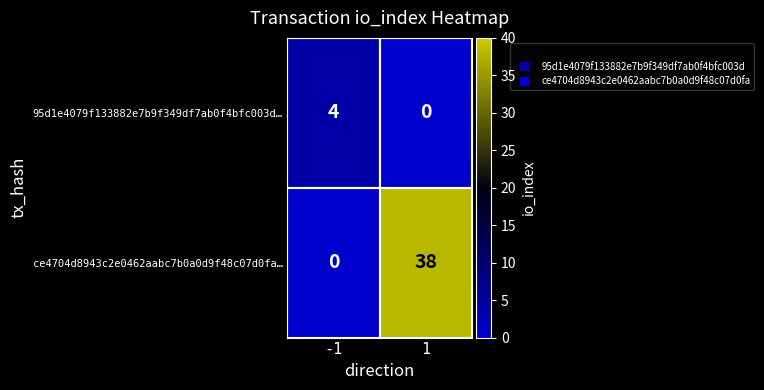

The value of ce4704d8943c2e0462aabc7b0a0d9f48c07d0fa… at 1 is 38. True or false?

True